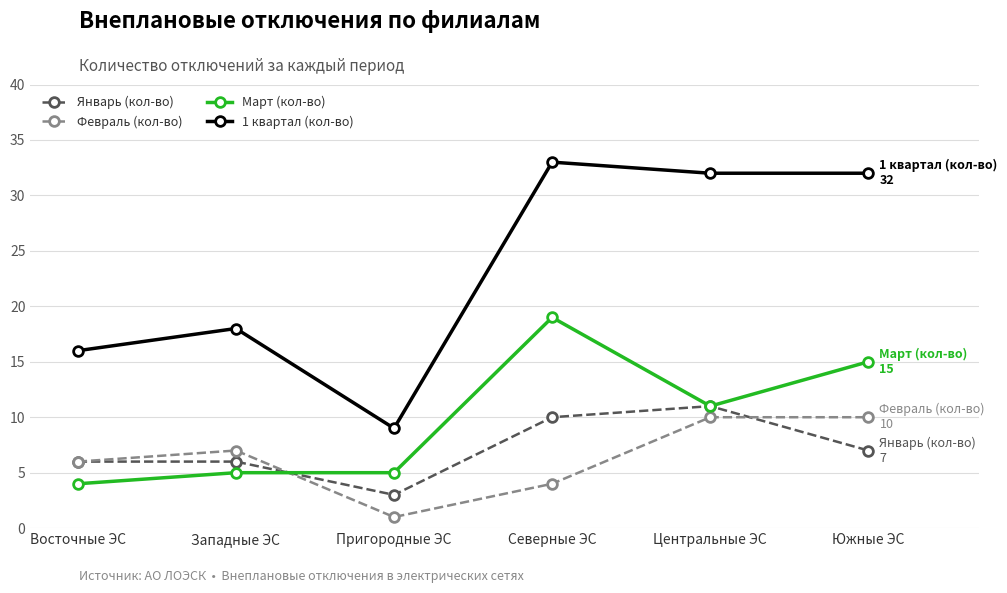

Rank the series by their maximum value, from highest to lowest.

1 квартал (кол-во), Март (кол-во), Январь (кол-во), Февраль (кол-во)